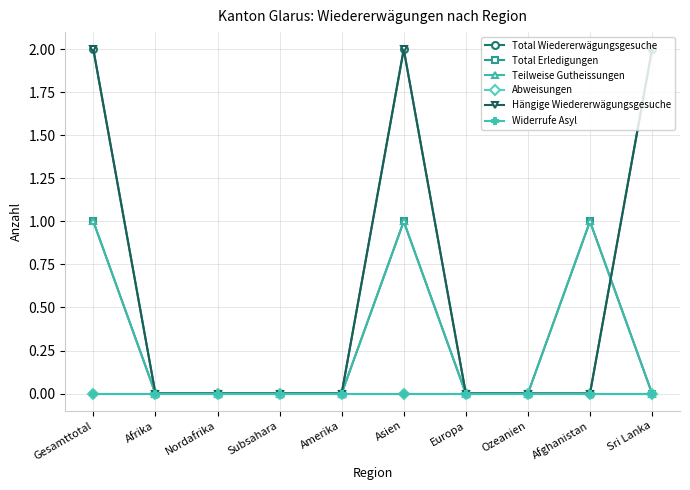

Rank the series by their maximum value, from lowest to highest.

Abweisungen, Widerrufe Asyl, Total Erledigungen, Teilweise Gutheissungen, Total Wiedererwägungsgesuche, Hängige Wiedererwägungsgesuche